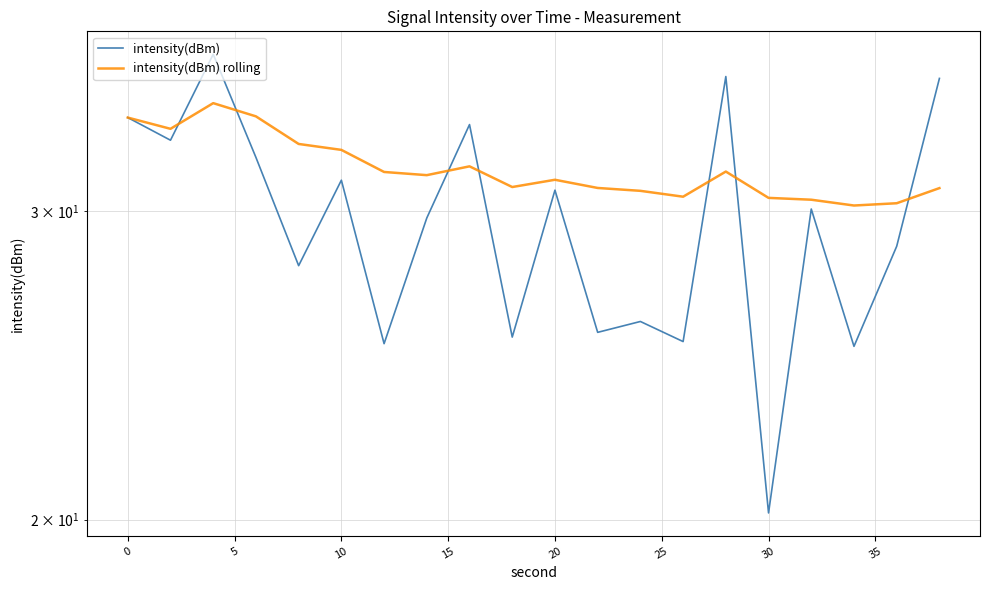

Which series has the widest spread of values?

intensity(dBm)